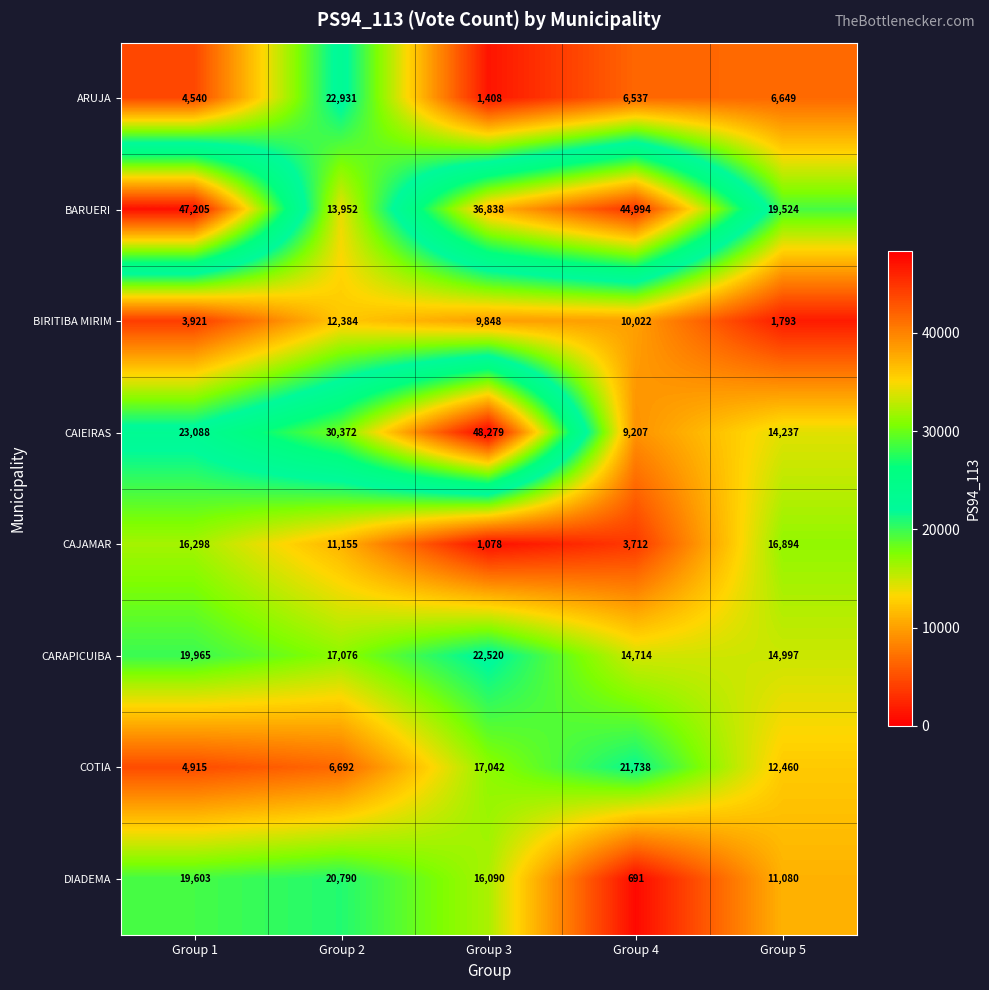

At which label is COTIA closest to 13326?

Group 5